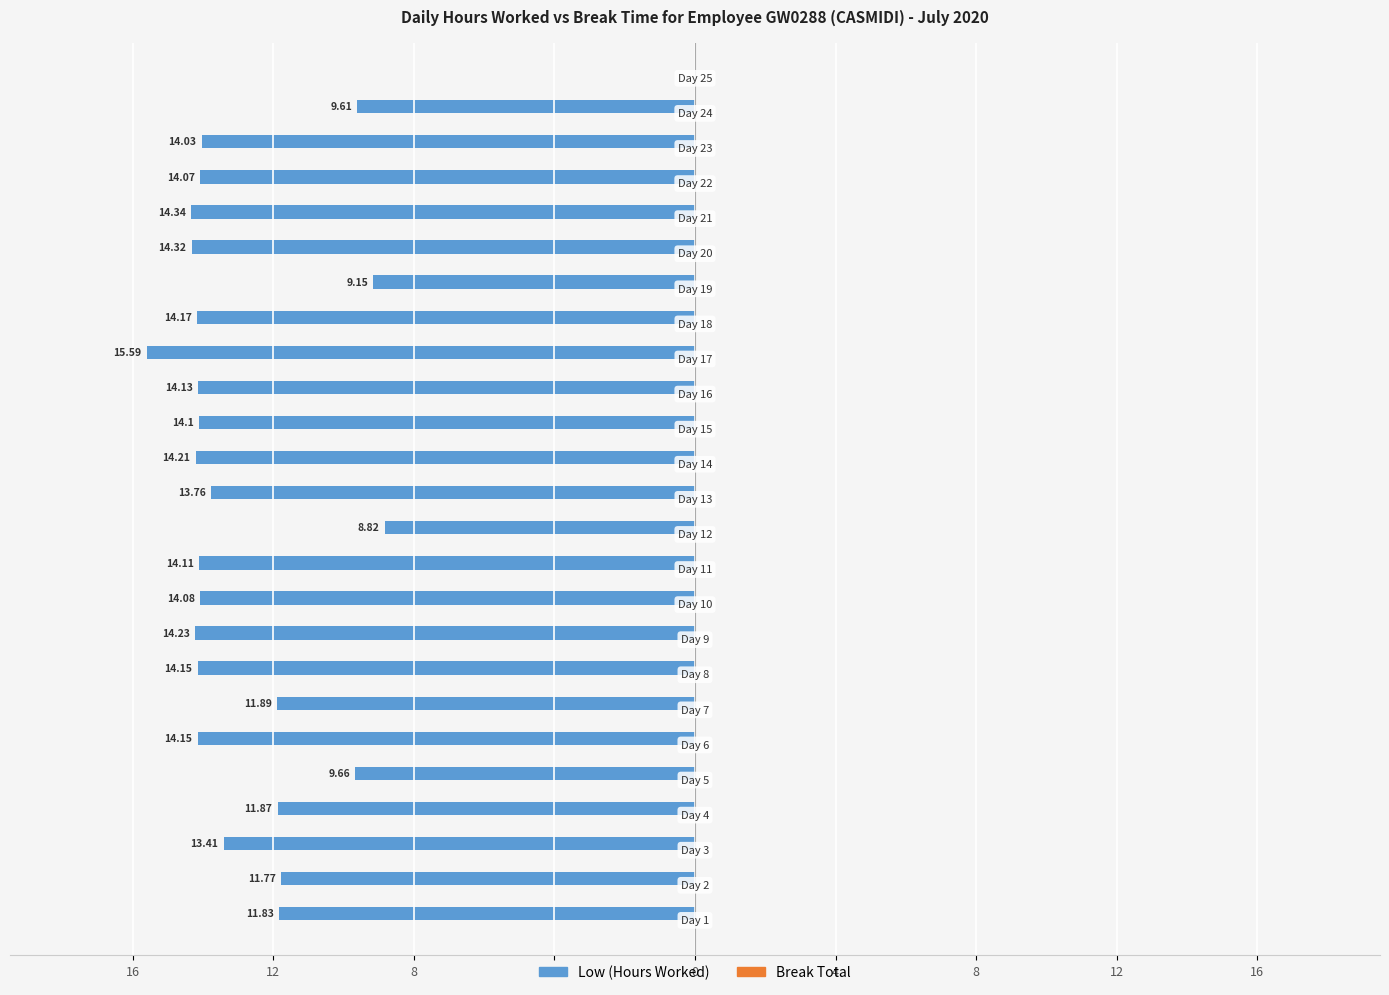

Are the bars horizontal?

Yes